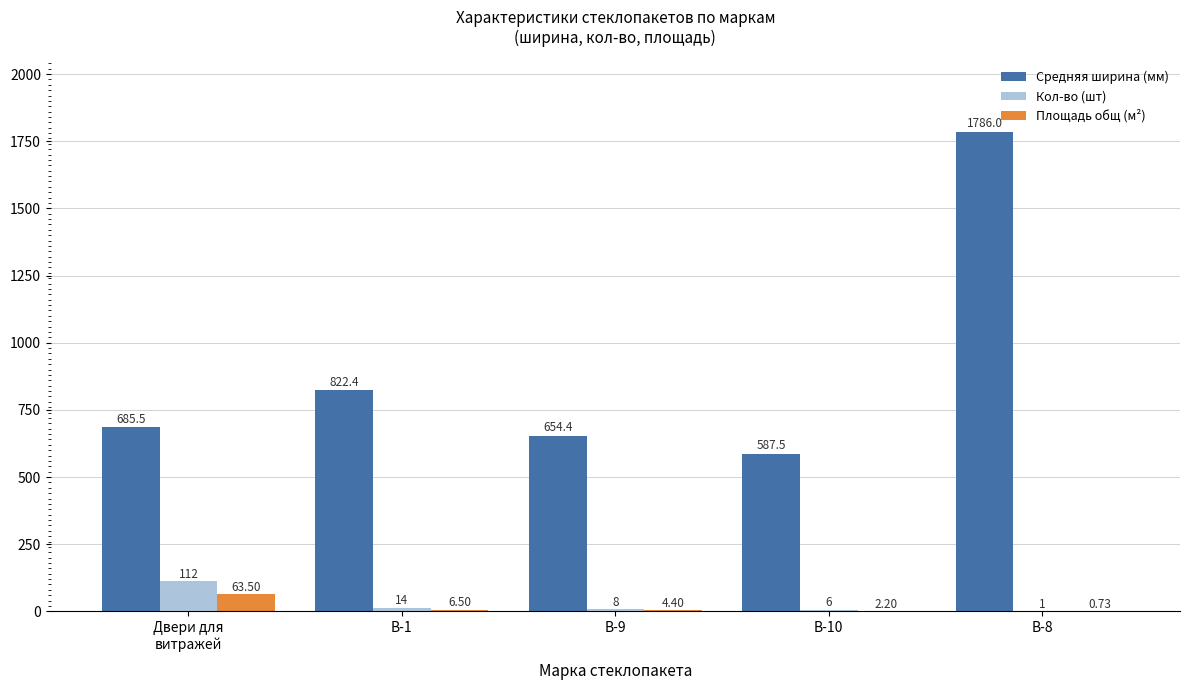

How many groups of bars are there?

5